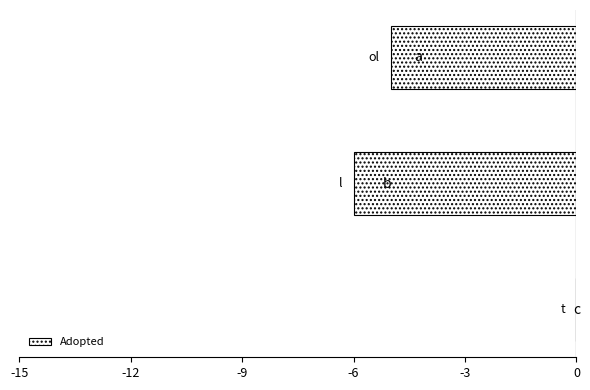

What is the sum of all values?

-11